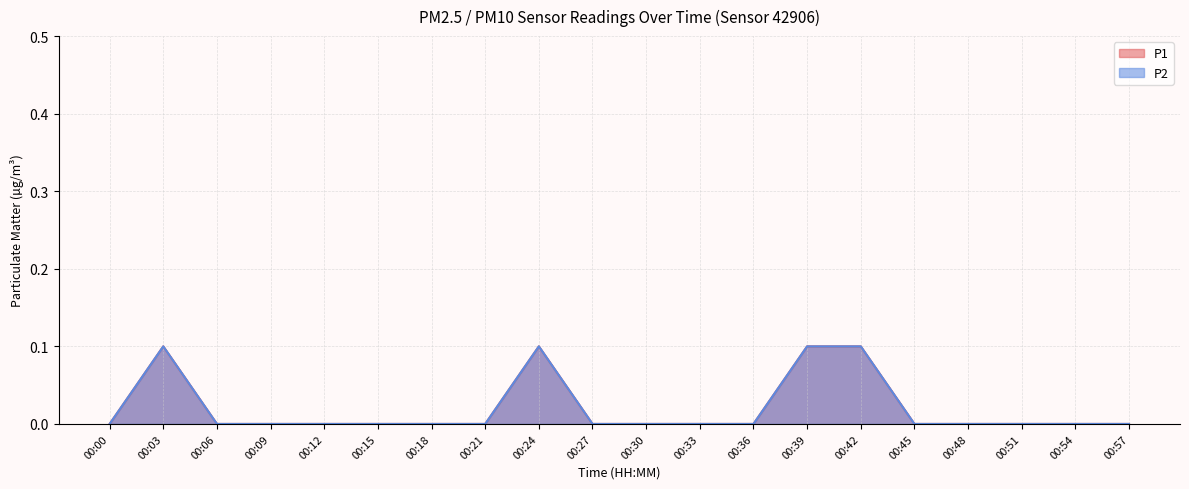

Between 00:12 and 00:21, which series saw the biggest shift?

P1